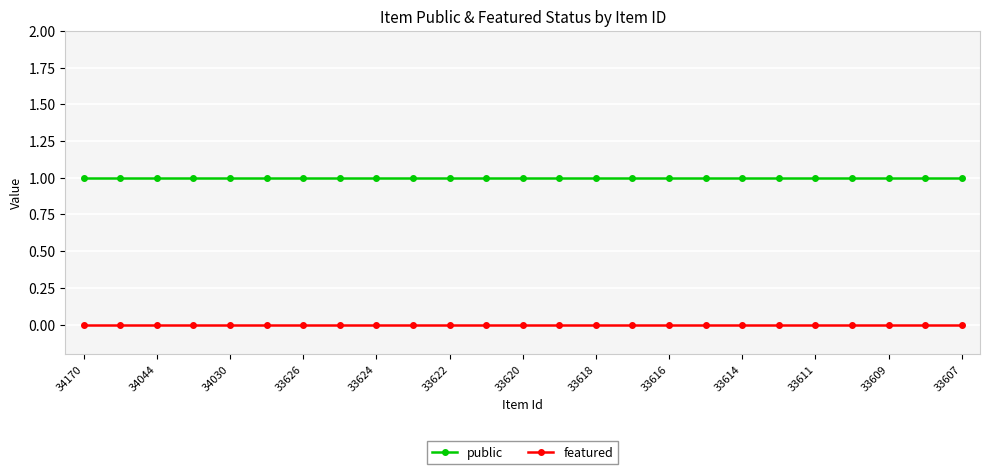

Is this an area chart (filled region under the line)?

No